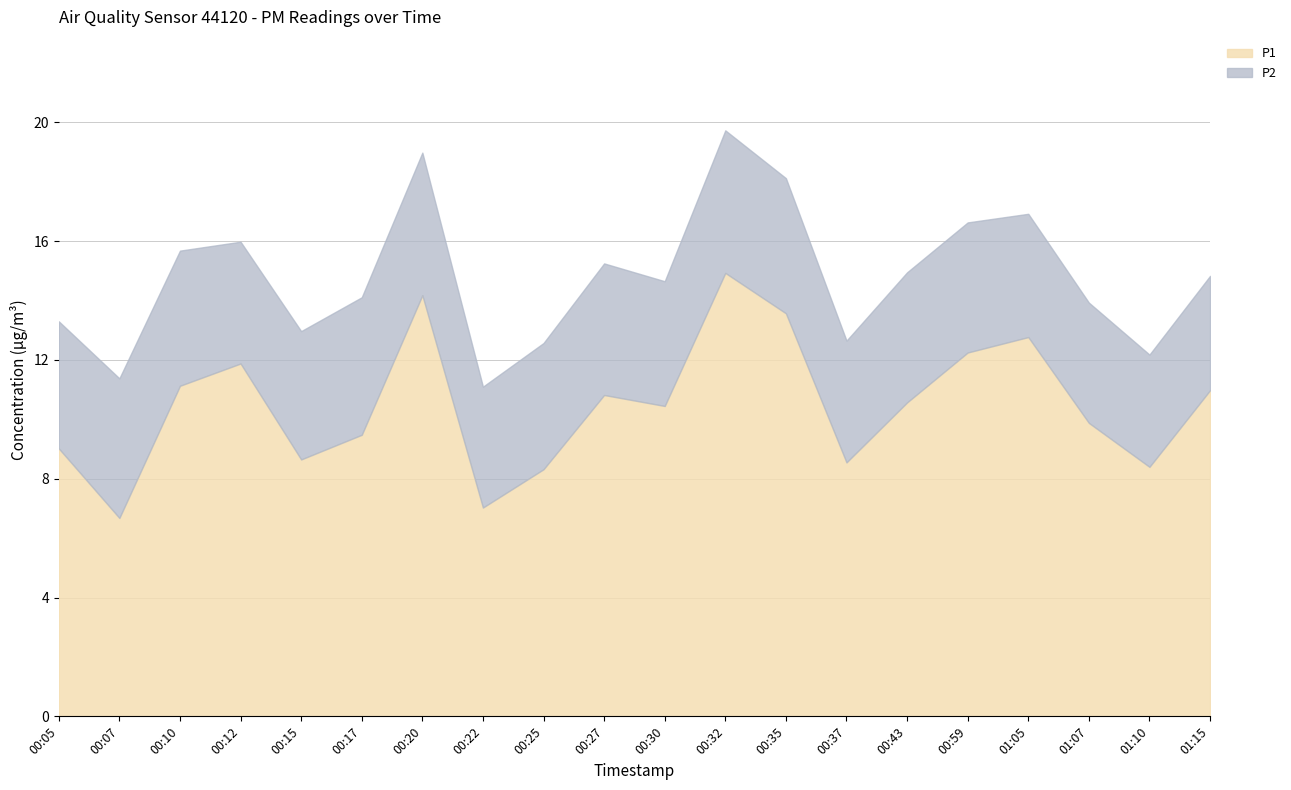

True or false: P1 and P2 intersect in this chart.

False